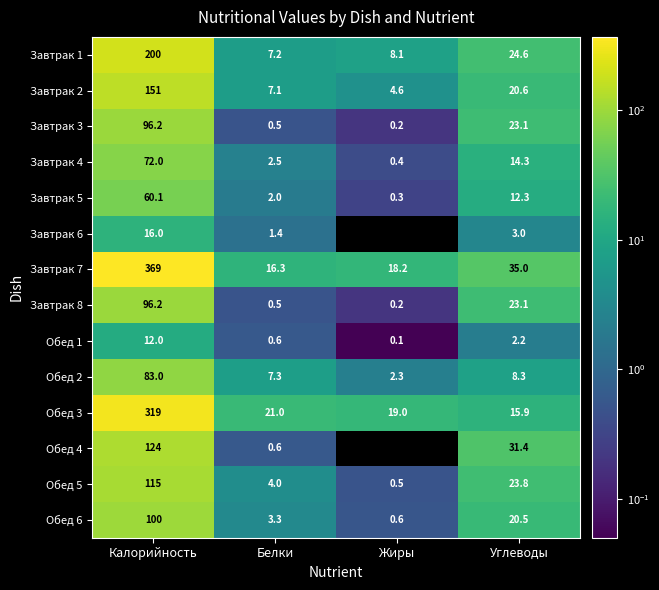

Which series has the widest spread of values?

Завтрак 7